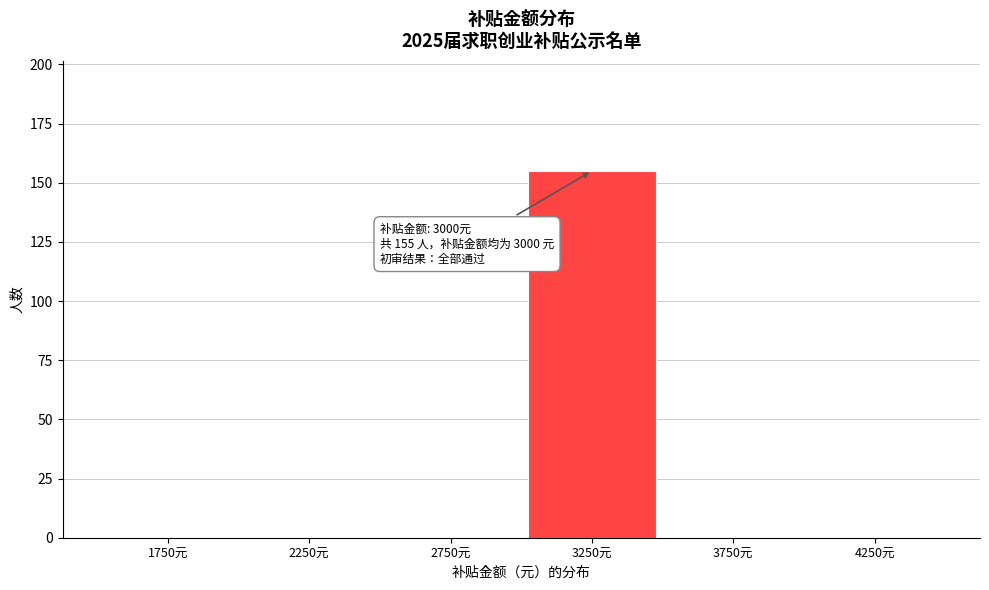

Which range on the x-axis has the tallest bar?

3000 to 3500